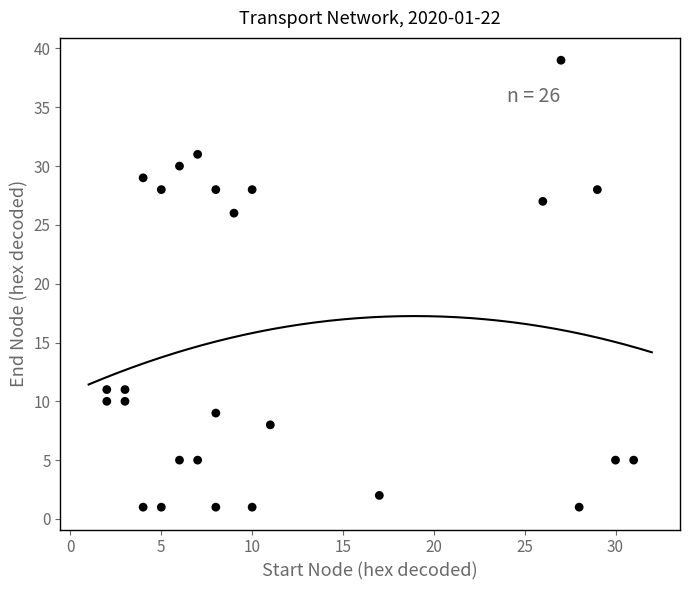

What Y value in the scatter plot is closest to 20?

26